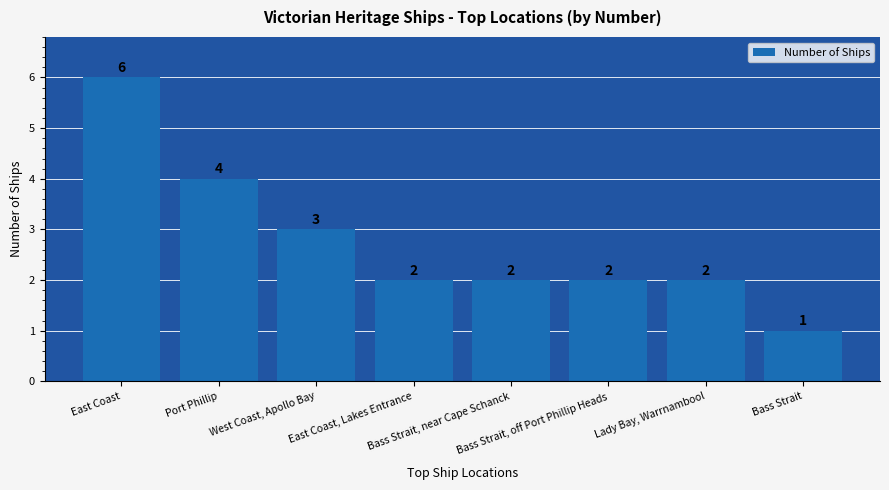

What is the difference between the maximum and second lowest values?

4